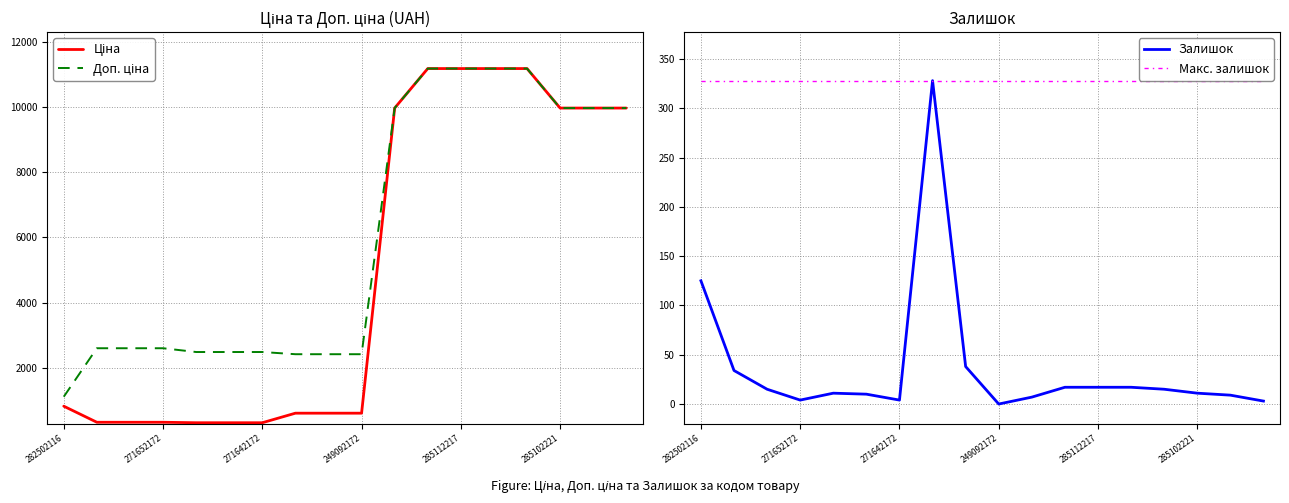

Is it true that Залишок equals 37 at 282502116?

False